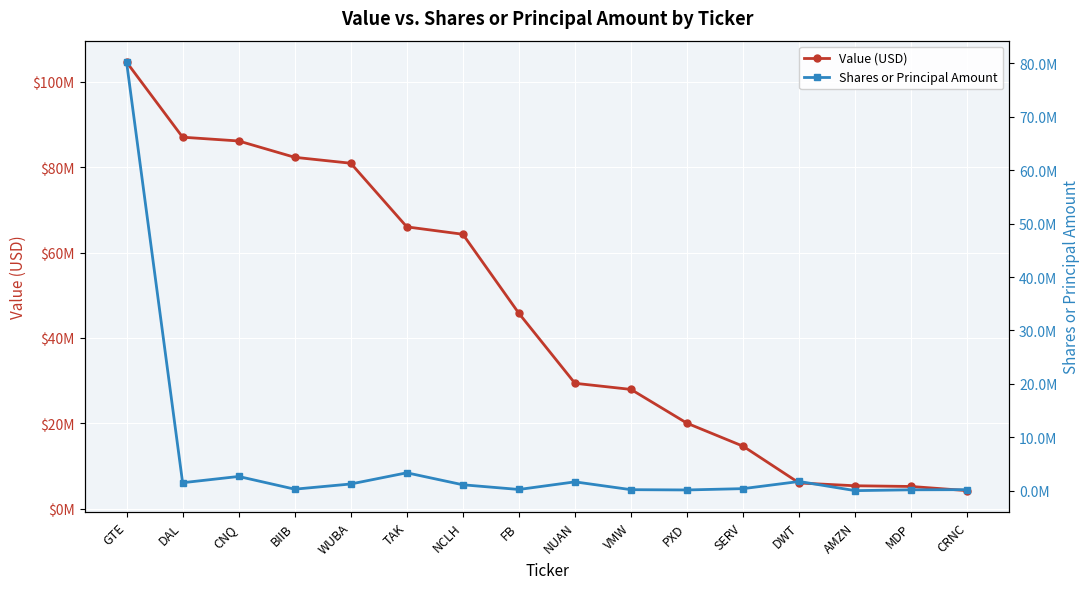

How many lines are shown in the chart?

2